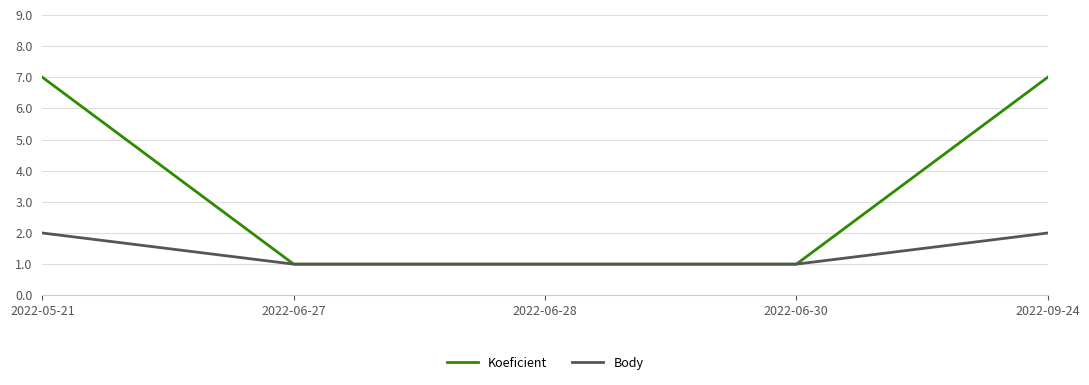

The value of Body at 2022-06-30 is 1. True or false?

True